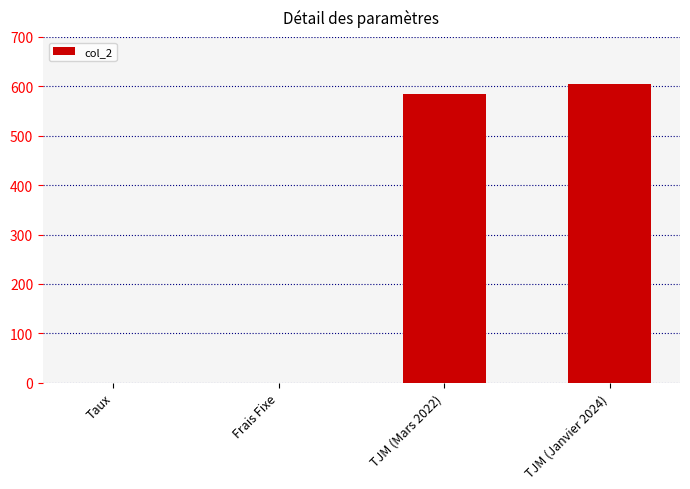

What is the maximum value shown in the chart?

605.0